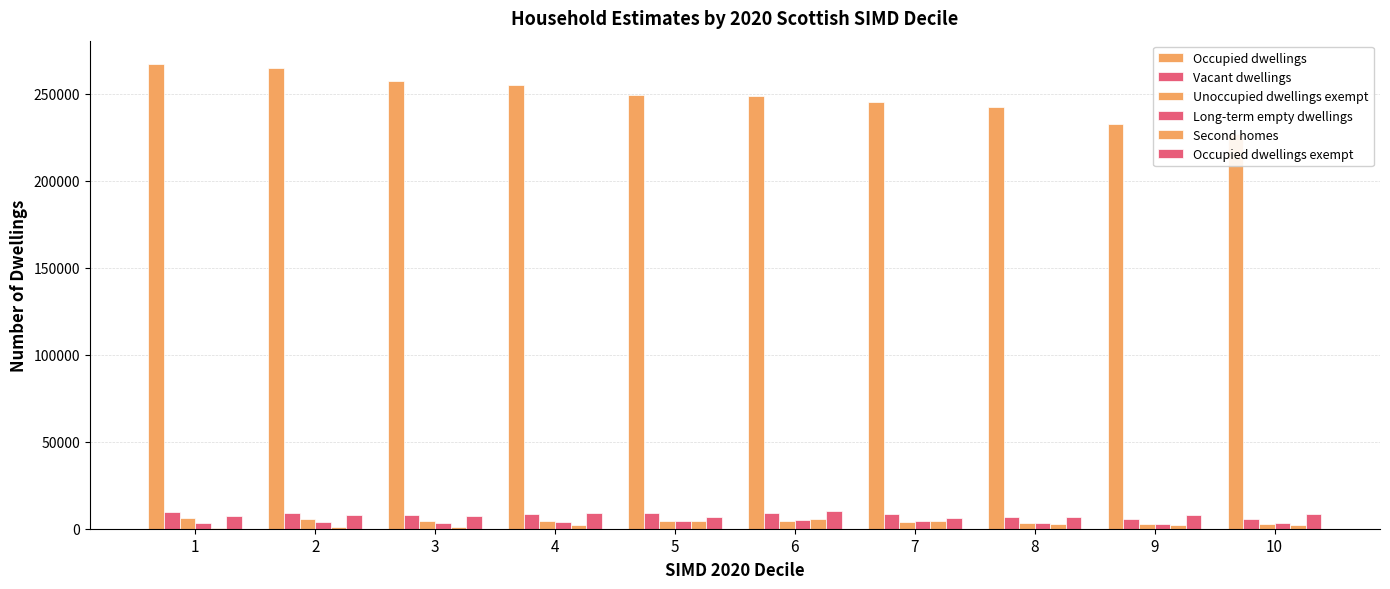

What are all the series names shown in the legend?

Occupied dwellings, Vacant dwellings, Unoccupied dwellings exempt, Long-term empty dwellings, Second homes, Occupied dwellings exempt